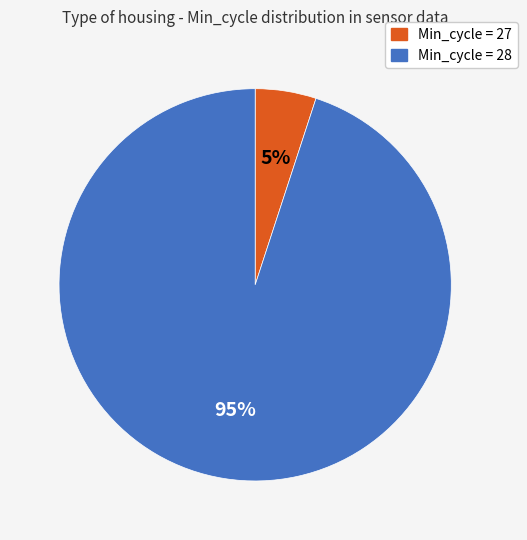

To the nearest percent, what is the average slice percentage?

50%